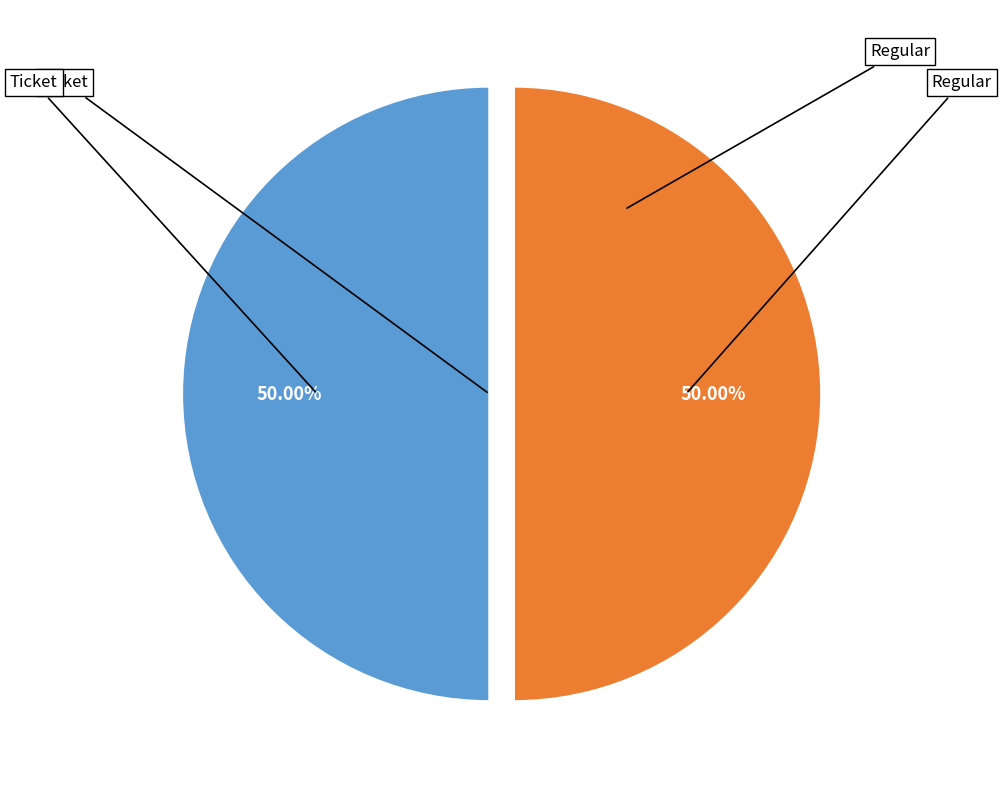

How many segments does this pie chart have?

2